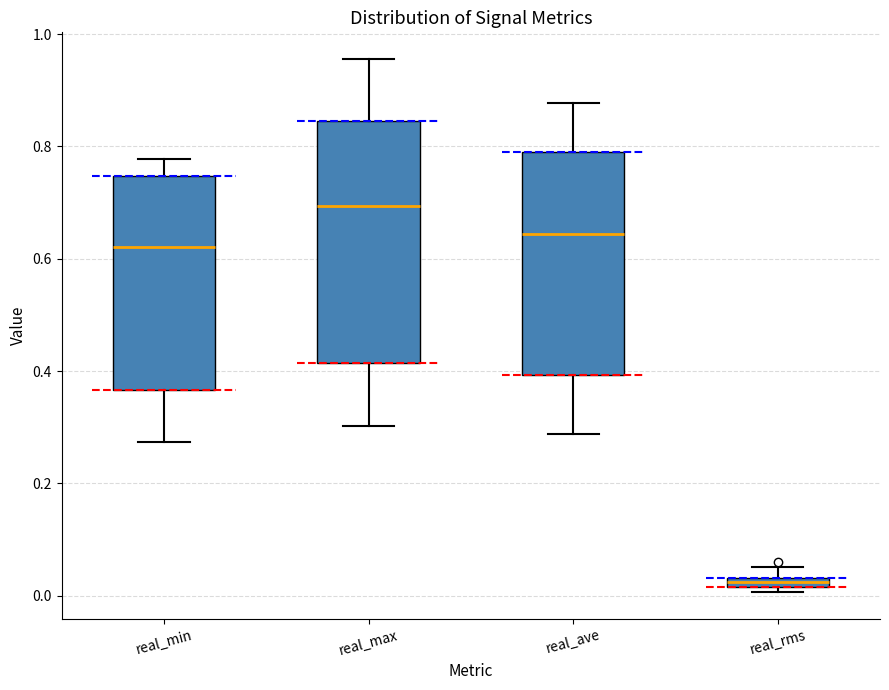

Comparing the boxes themselves (not the whiskers), which one is the tallest?

real_max